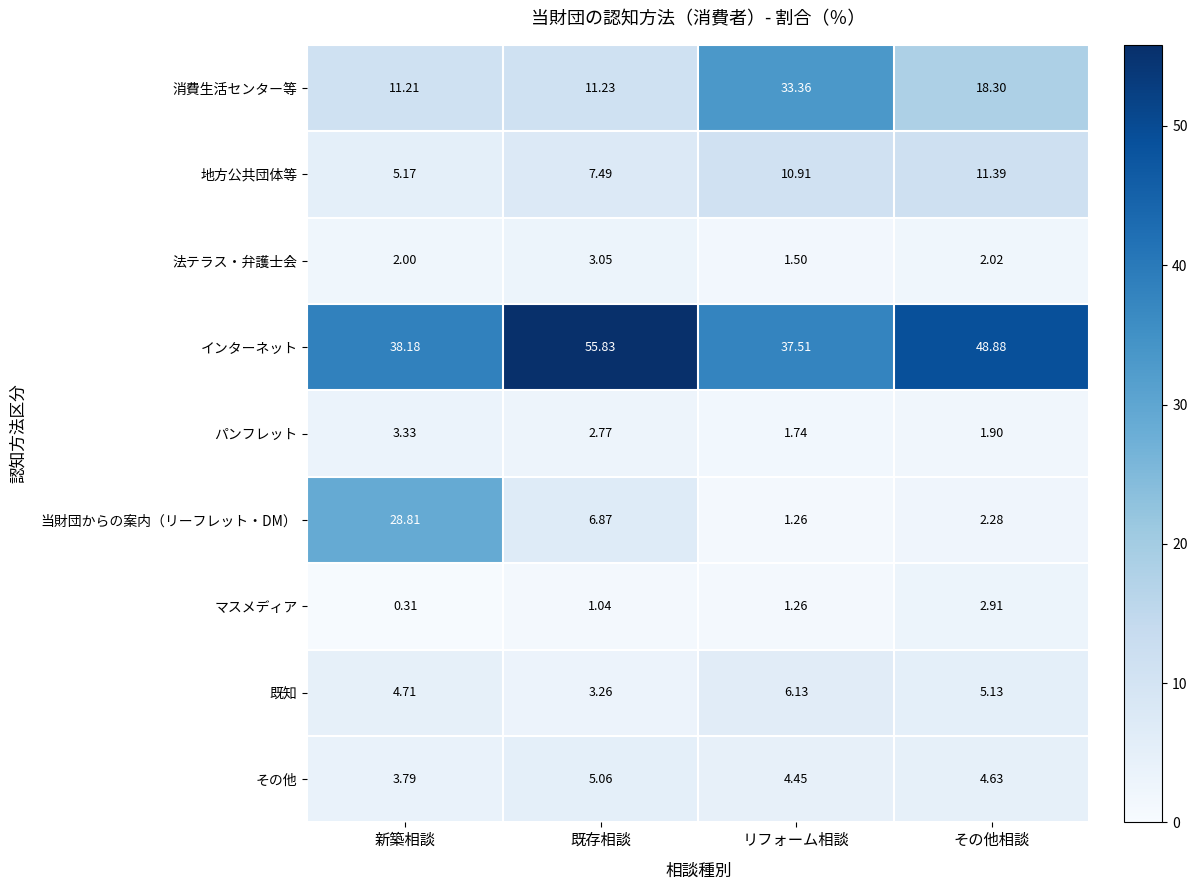

Which series has the largest range (max minus min)?

当財団からの案内（リーフレット・DM）